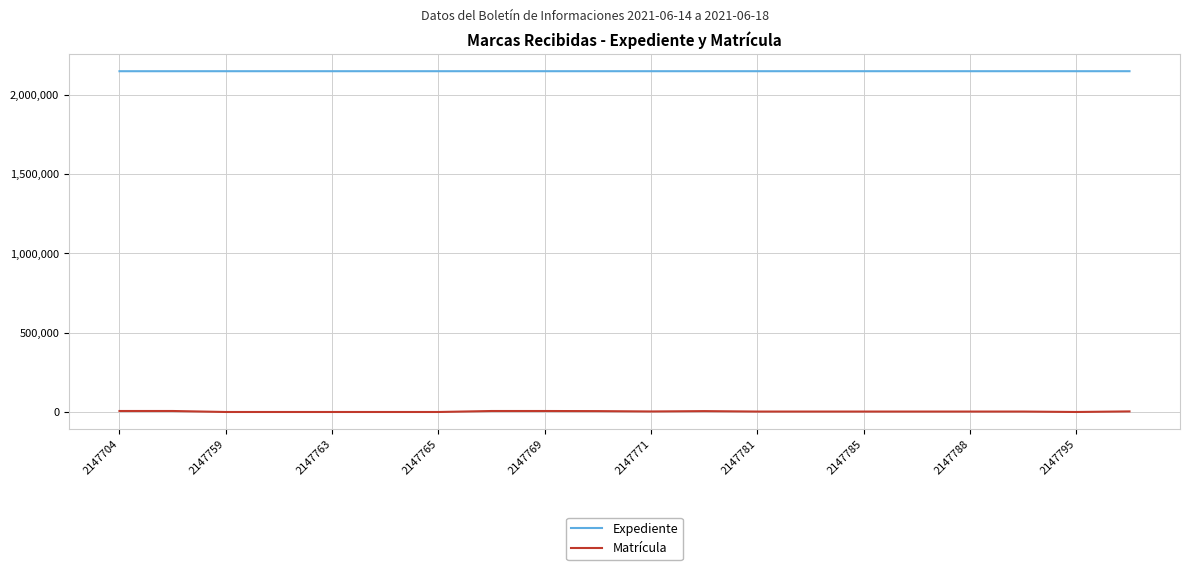

List the series in order of their peak value, lowest first.

Matrícula, Expediente